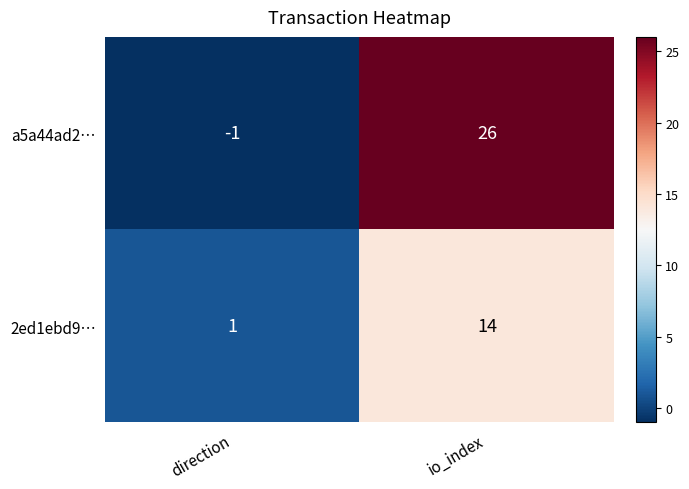

Rank the series by their maximum value, from lowest to highest.

2ed1ebd9…, a5a44ad2…